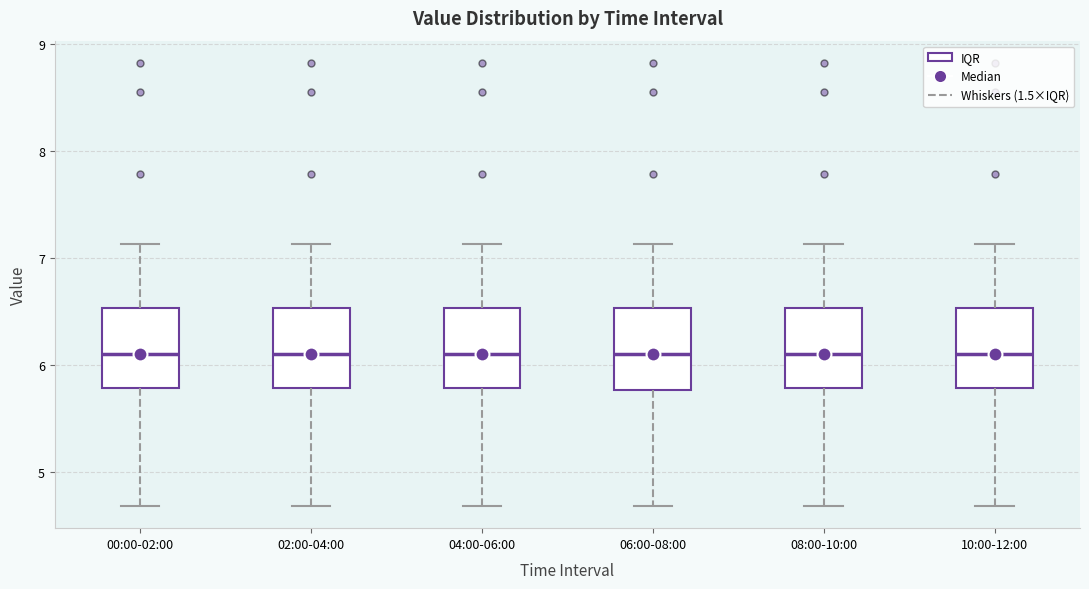

Reading left to right, transcribe this box plot: for each box, give where its median line is, the range the box spans, and where its two whiskers end, as read against the y-axis. The values are not printed on the chart, so give them approximately, as read against the axis.

00:00-02:00: median 6.1, box 5.8 to 6.5, whiskers 4.7 to 7.1
02:00-04:00: median 6.1, box 5.8 to 6.5, whiskers 4.7 to 7.1
04:00-06:00: median 6.1, box 5.8 to 6.5, whiskers 4.7 to 7.1
06:00-08:00: median 6.1, box 5.8 to 6.5, whiskers 4.7 to 7.1
08:00-10:00: median 6.1, box 5.8 to 6.5, whiskers 4.7 to 7.1
10:00-12:00: median 6.1, box 5.8 to 6.5, whiskers 4.7 to 7.1